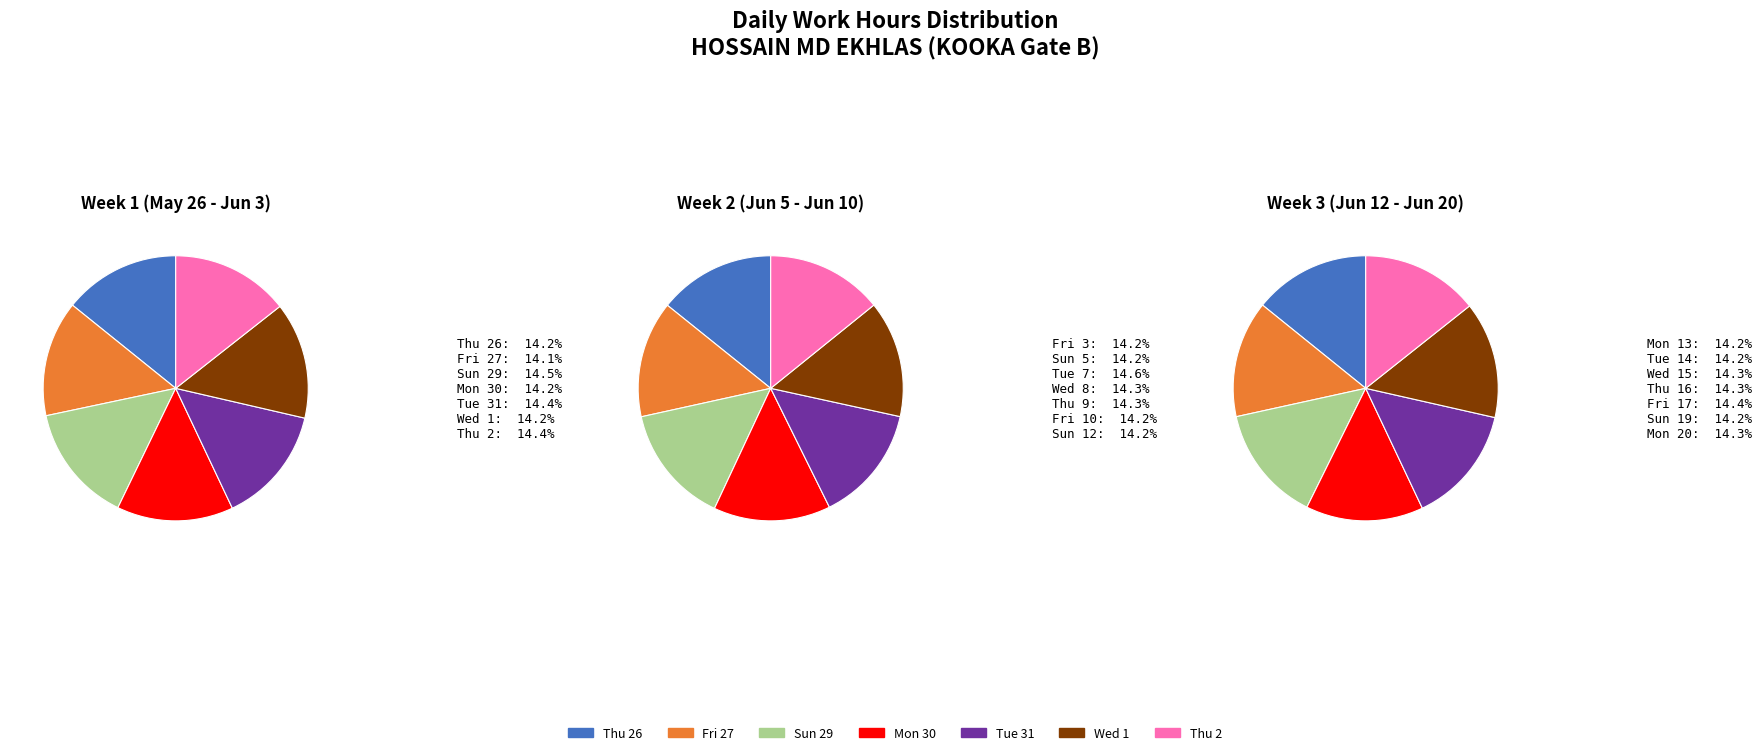

True or false: Thu 26 accounts for 1% of the total.

False